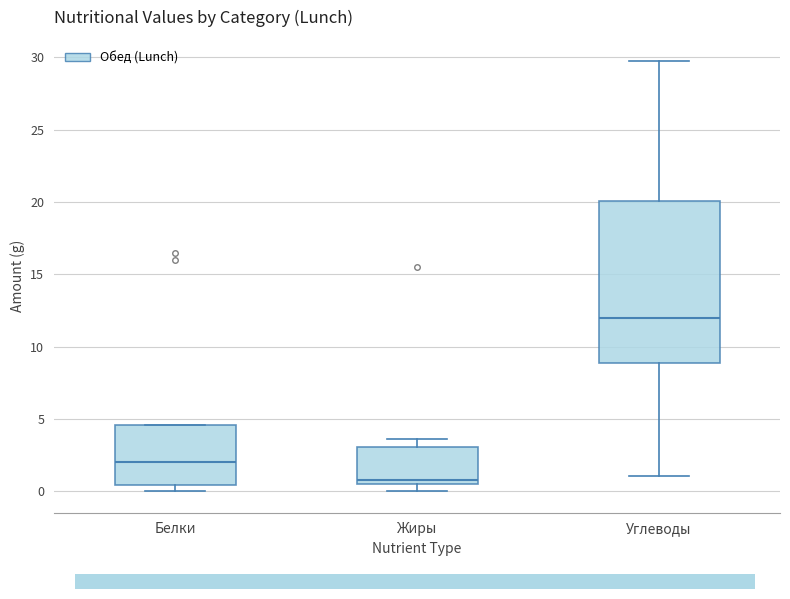

Which box is the tallest, from its lower edge to its upper edge?

Углеводы